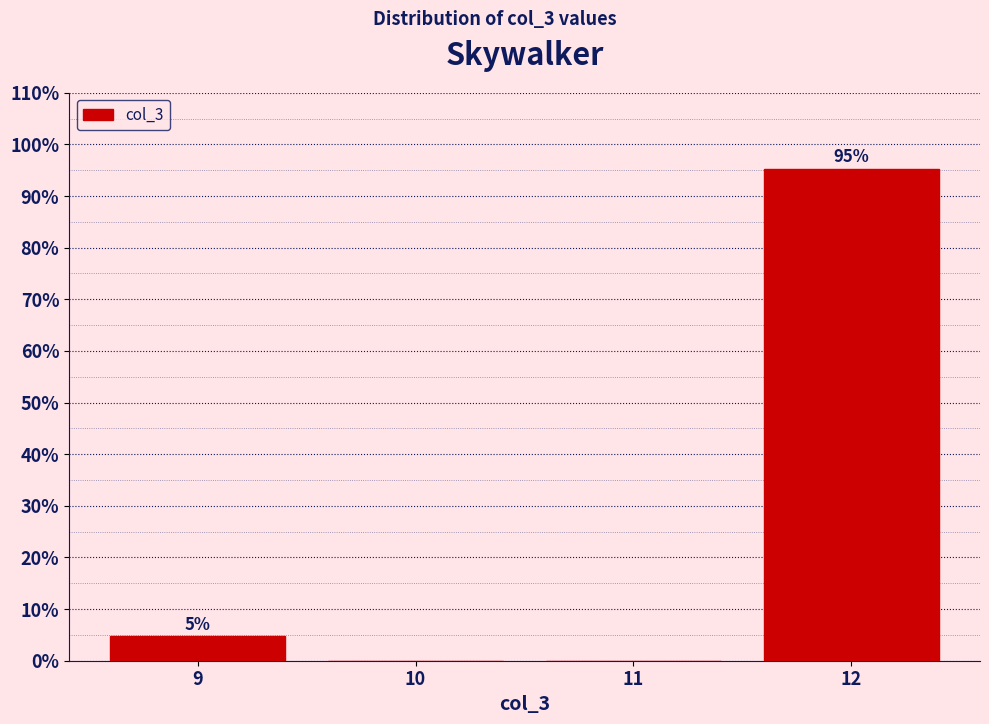

Over which range of the x-axis is the bar tallest?

11.5 to 12.5